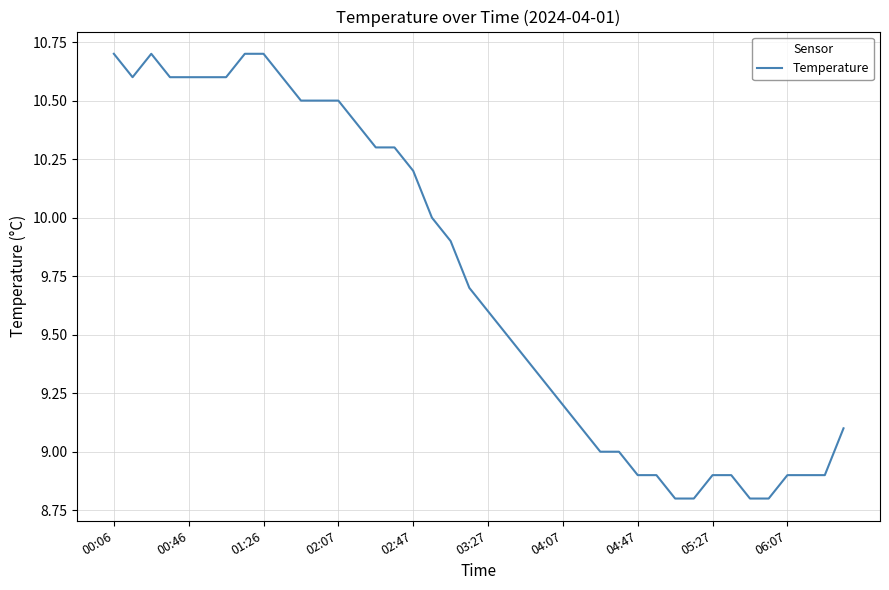

What is the greatest value displayed?

10.7